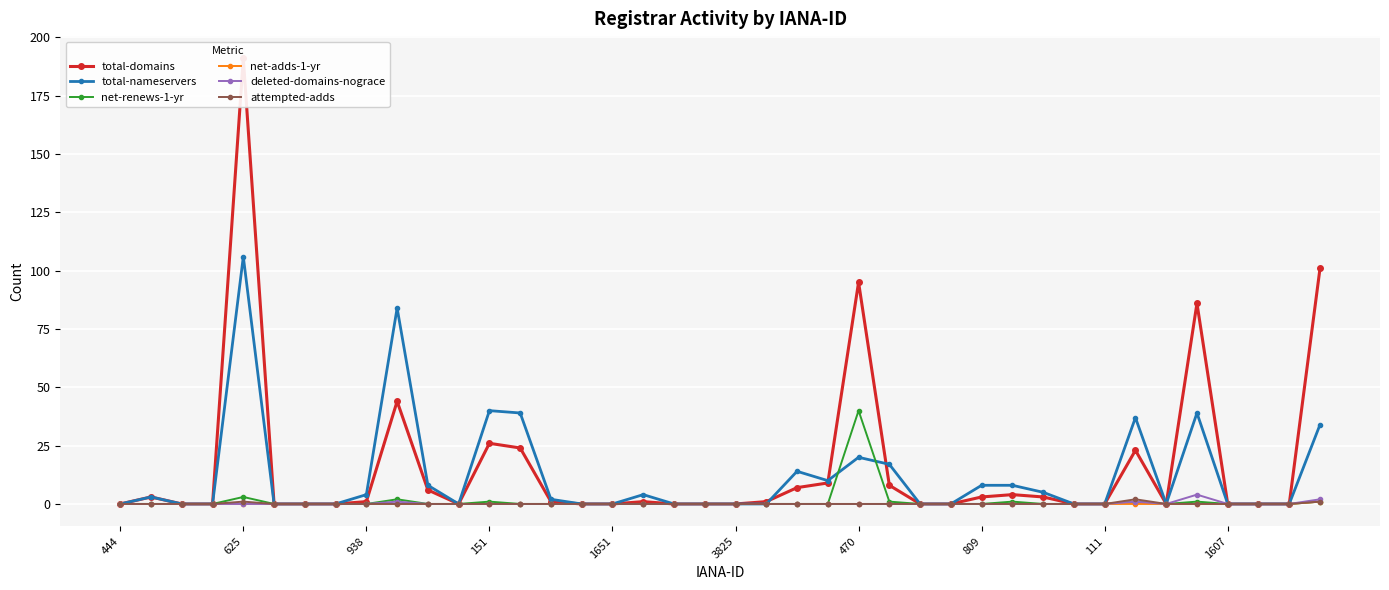

How many lines are shown in the chart?

6